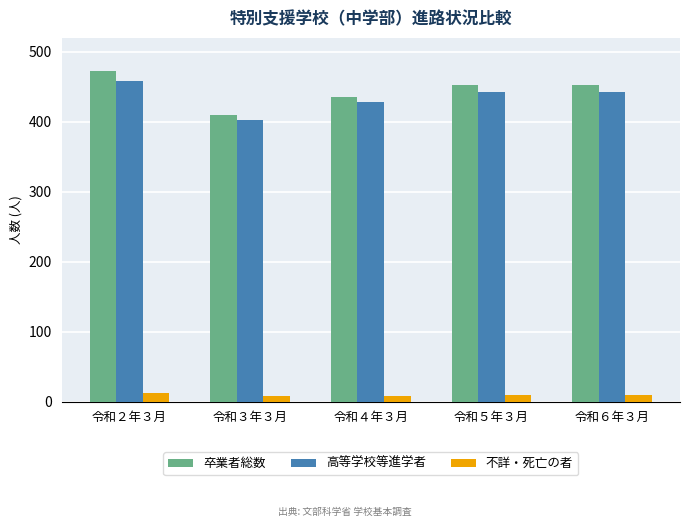

What is the sum of all 高等学校等進学者 values?

2175